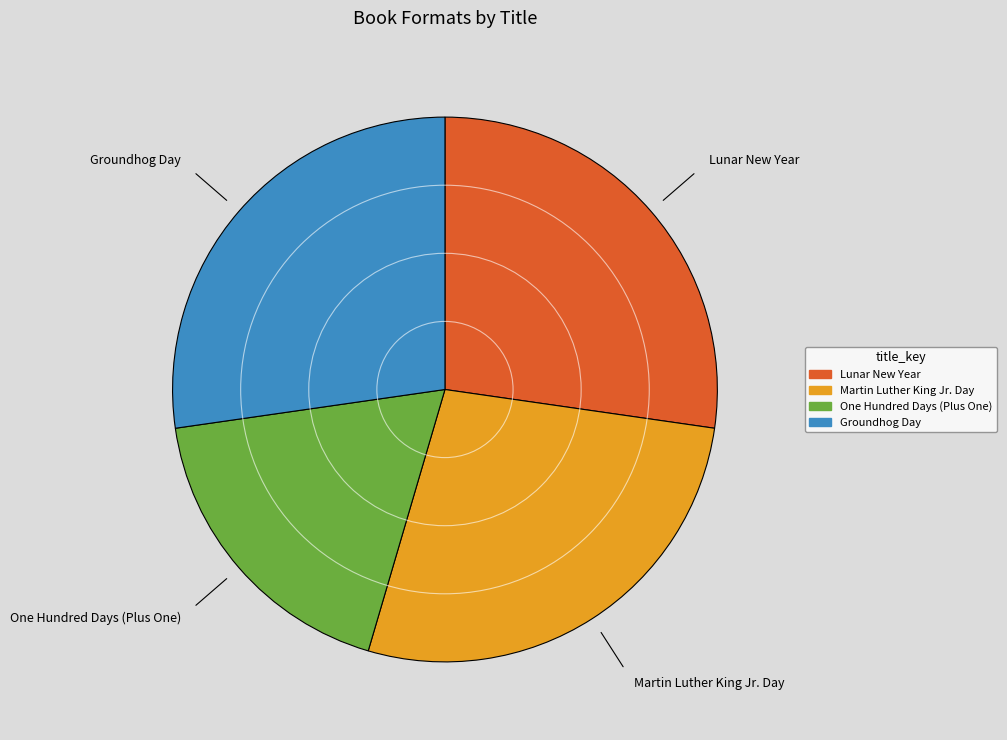

Is there any slice that represents more than half of the pie?

No